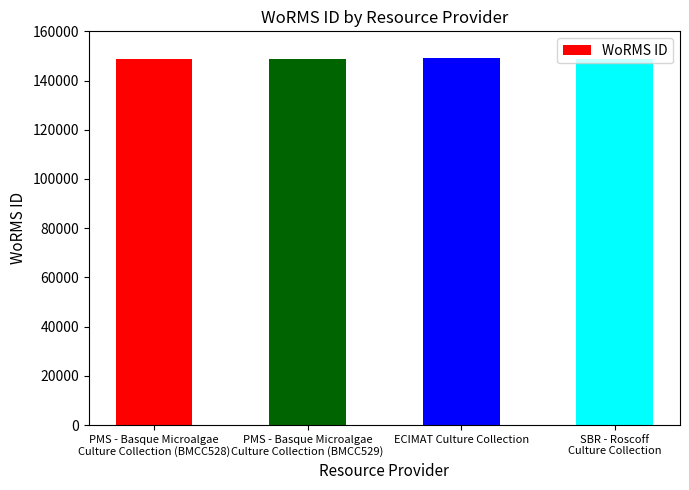

What is the sum of all values?

595909